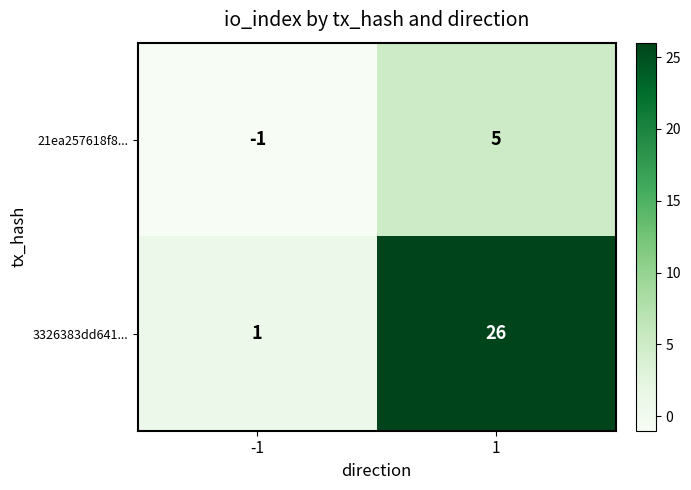

What is the maximum value shown in the chart?

26